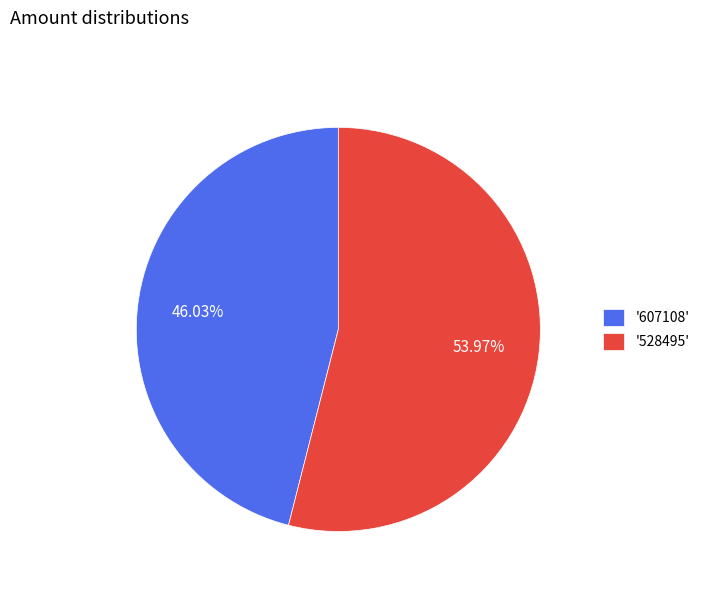

Which category has the biggest portion of the pie?

'528495'